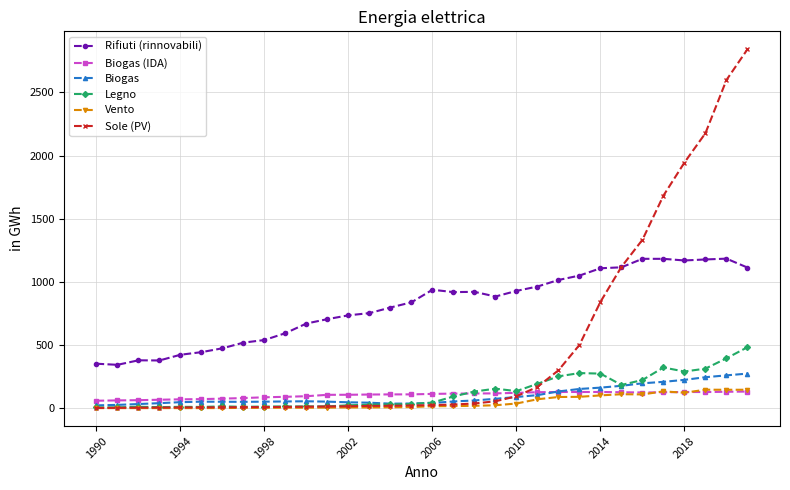

What is the greatest value displayed?

2842.0